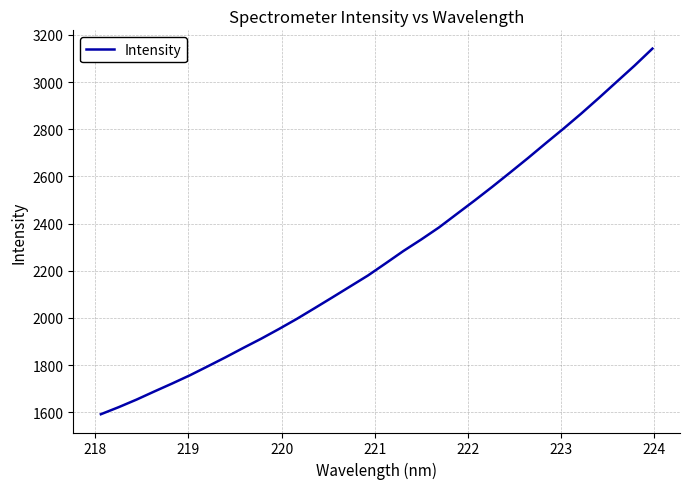

What is the smallest value displayed?

1592.1